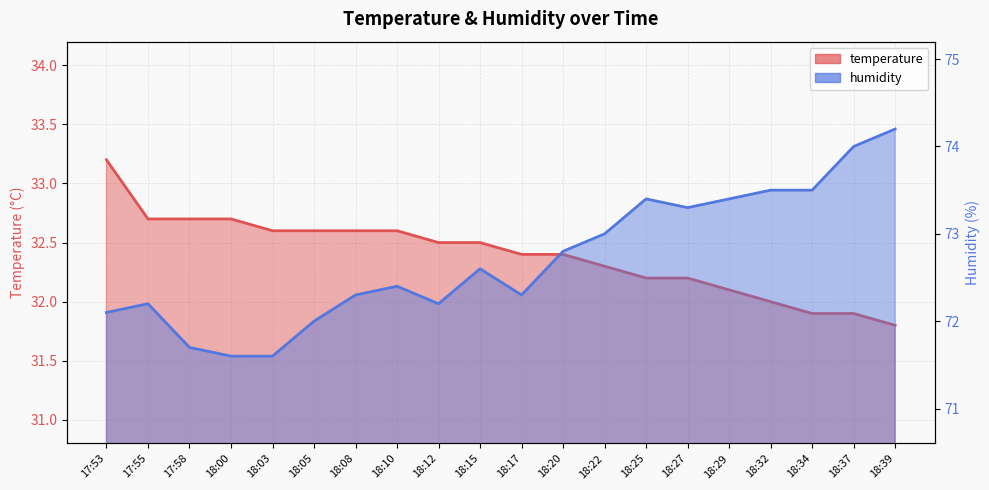

True or false: temperature has more than 0 interior local peaks.

False